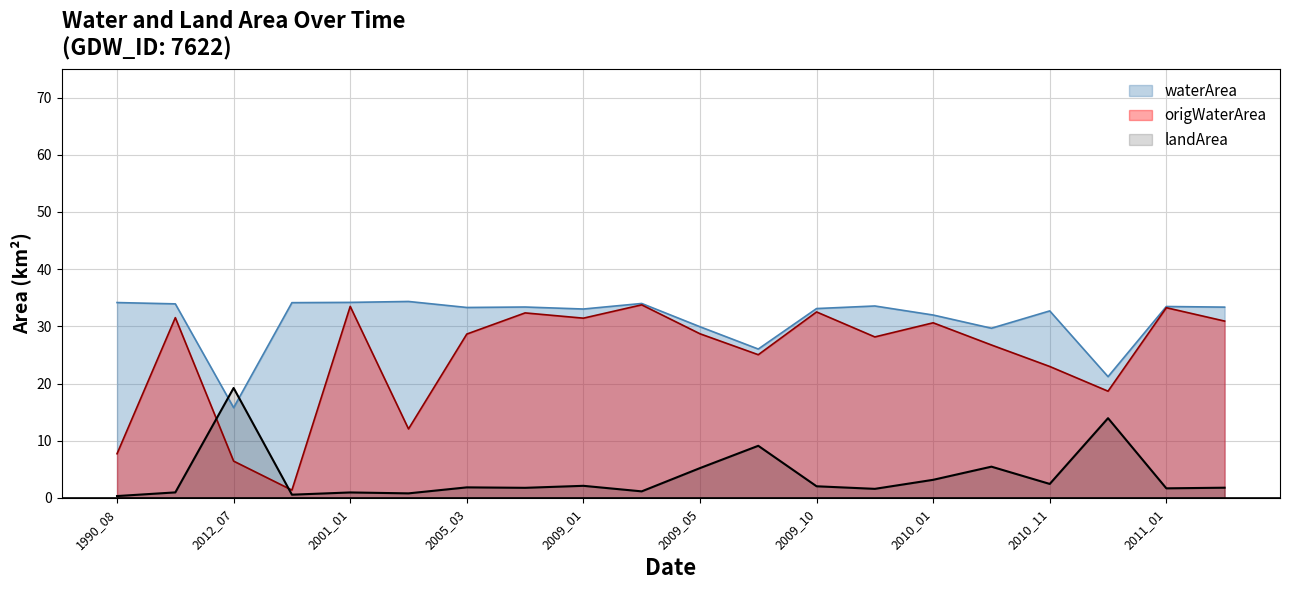

What is the total value across all series at 2004_02?

47.2